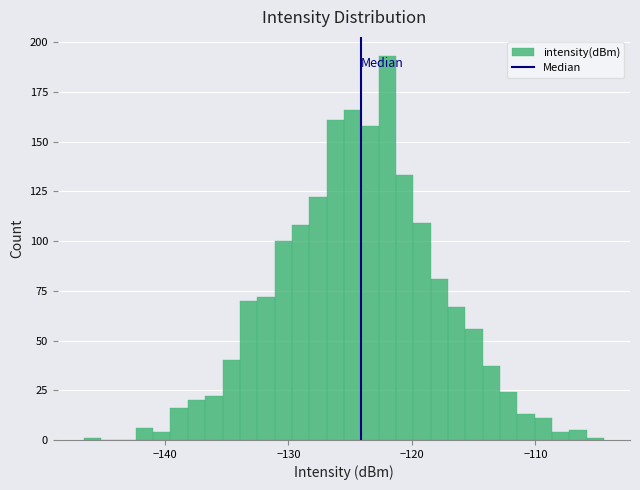

Around what value on the x-axis is the tallest bar? Give the approximate position of its centre, as read against the axis.

-122